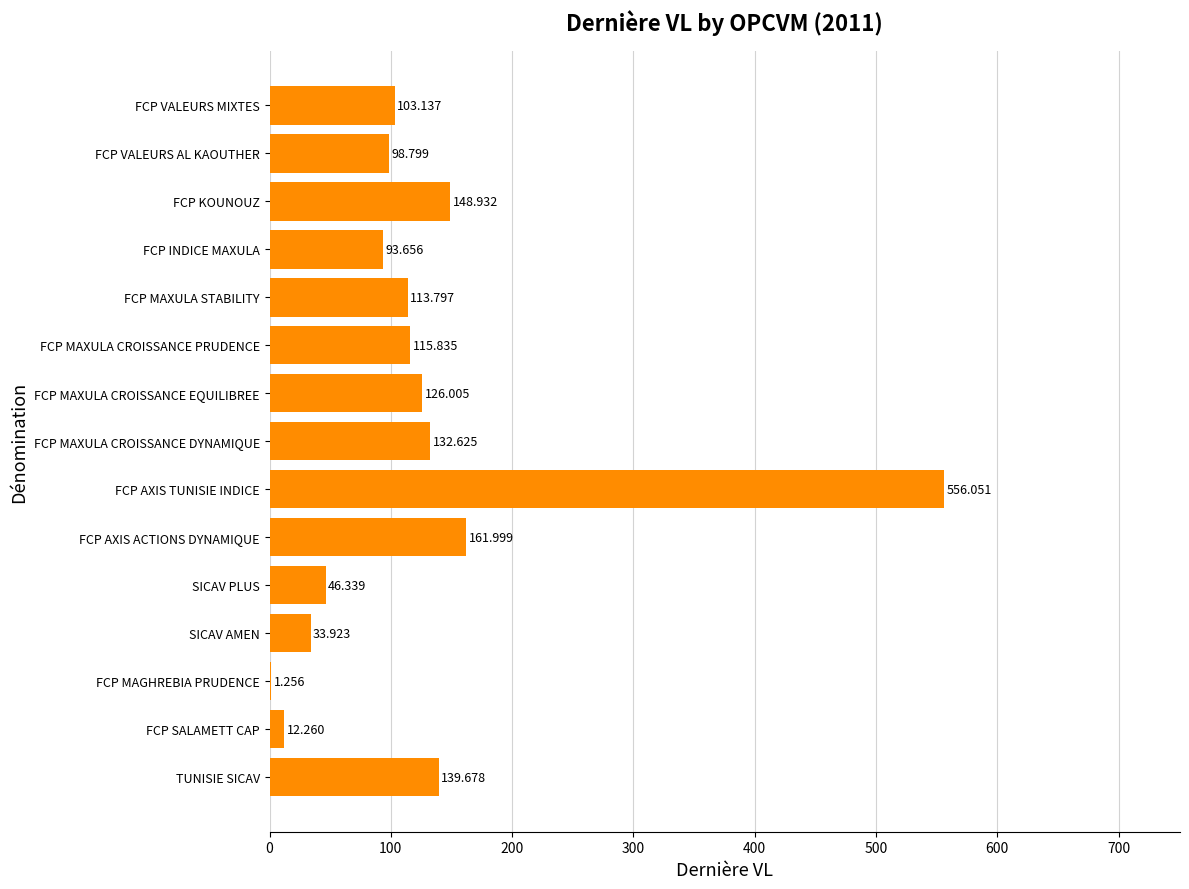

Between FCP MAGHREBIA PRUDENCE and SICAV AMEN, which is larger?

SICAV AMEN